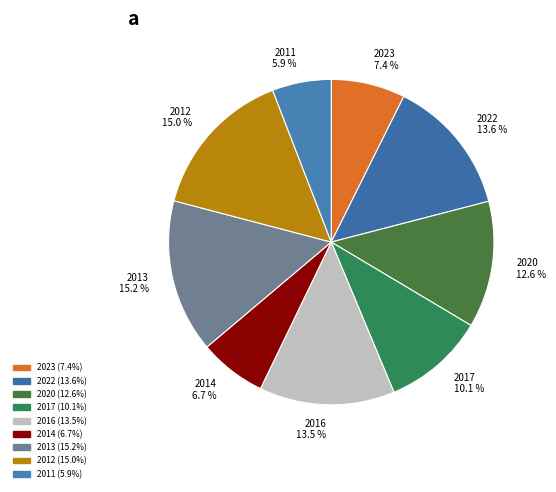

How many segments does this pie chart have?

9